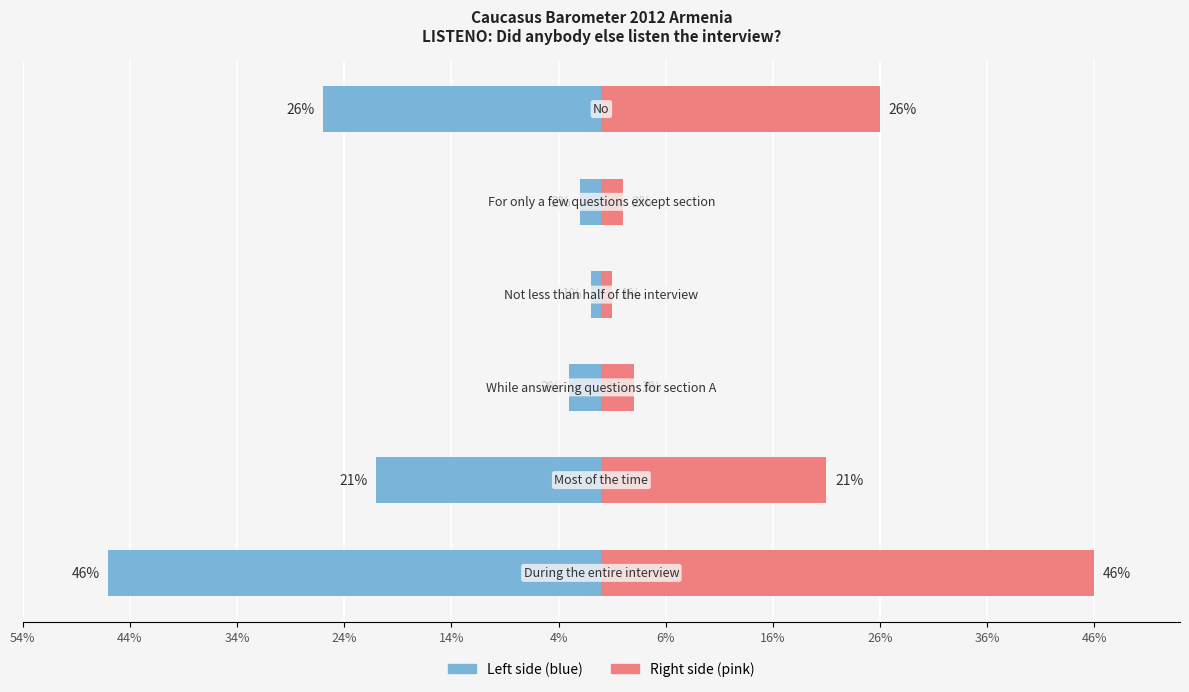

The value of Left side at 44% is -5. True or false?

False